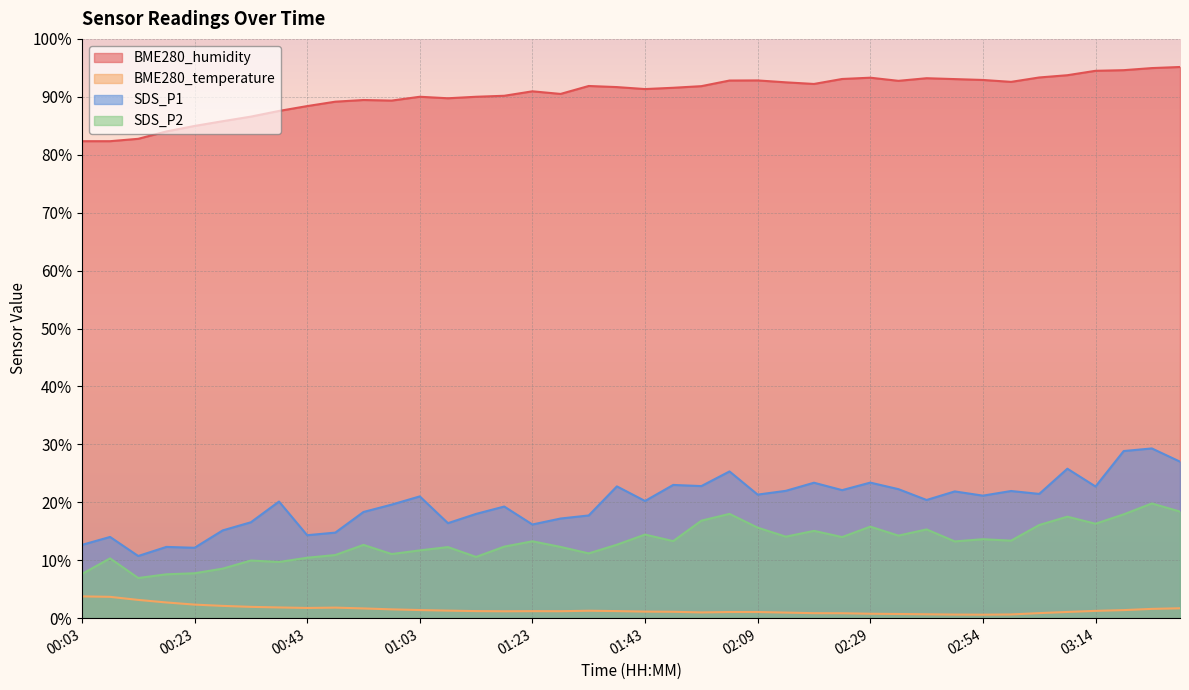

How many values in the BME280_temperature series exceed 1?

29